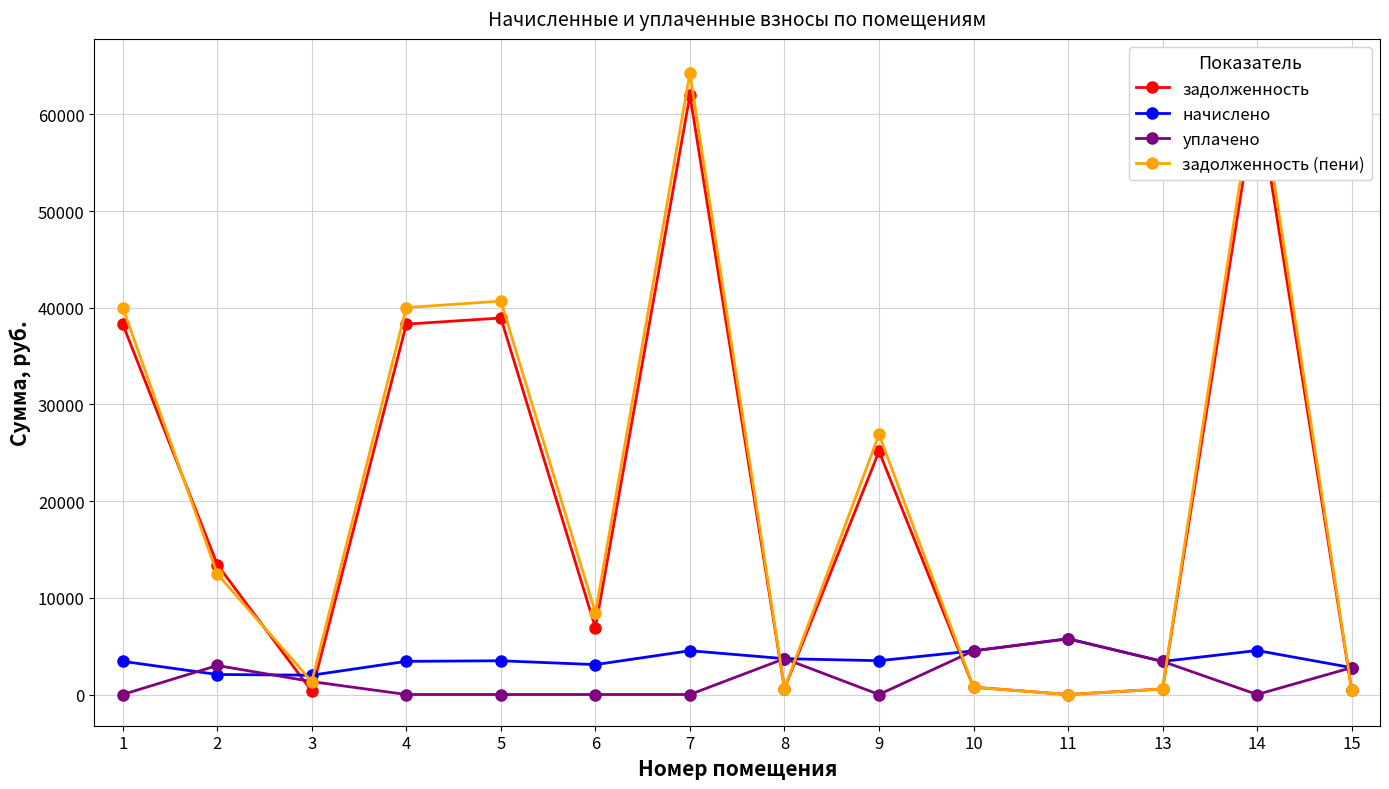

How many interior local valleys does the уплачено series have?

2